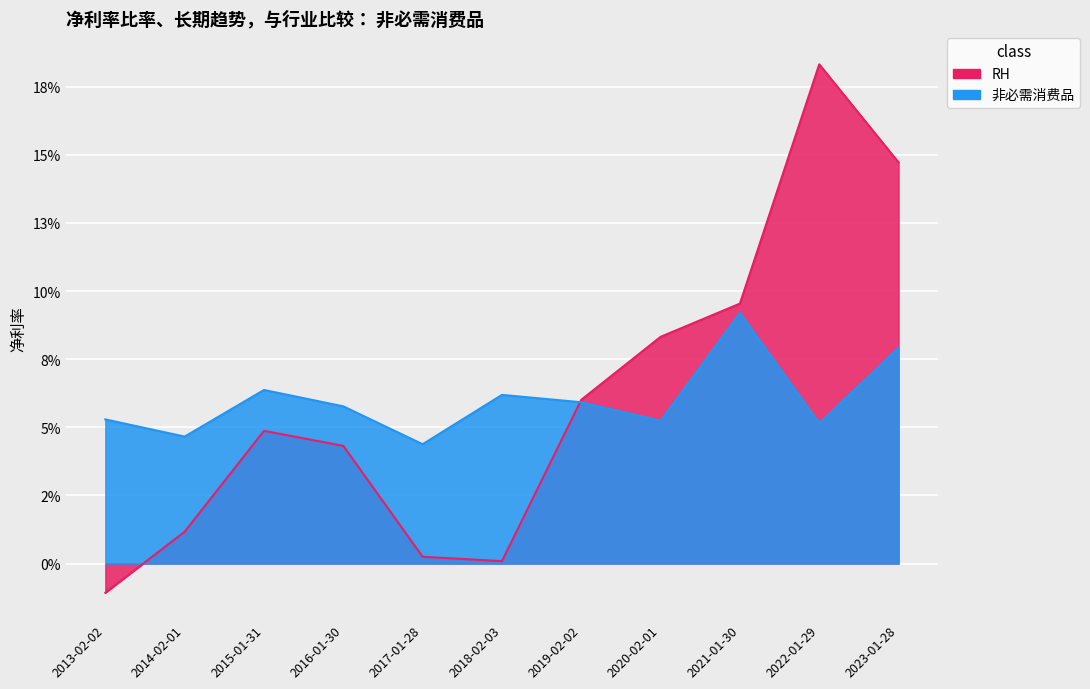

How many interior local valleys does the 非必需消费品 series have?

4